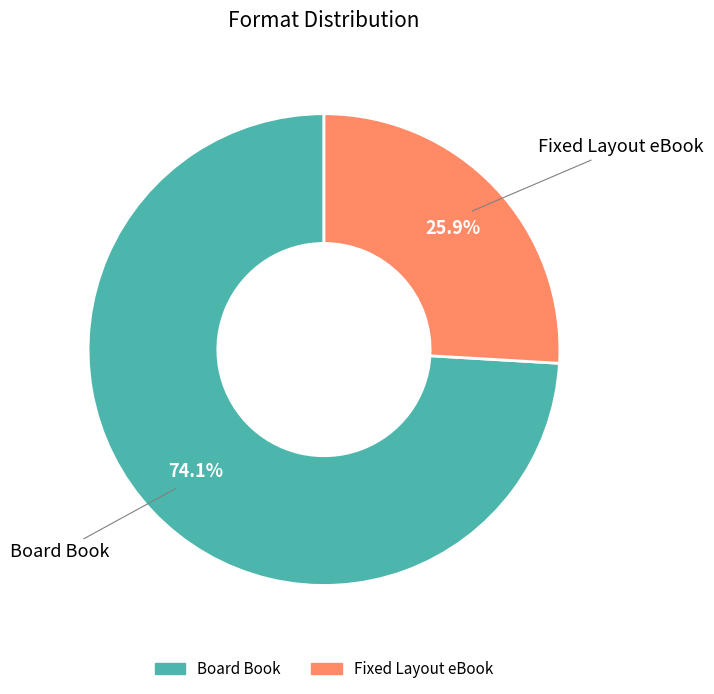

How many segments does this pie chart have?

2